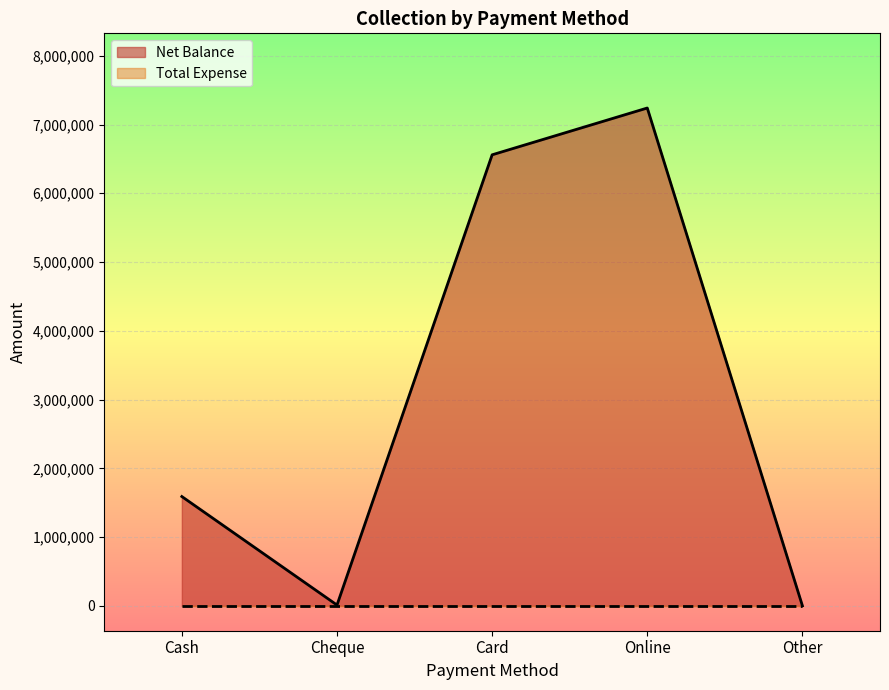

What is the label of the 2nd point from the right?

Online